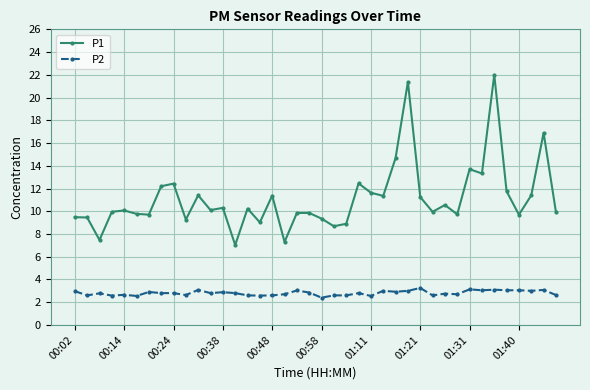

Which series has the largest range (max minus min)?

P1